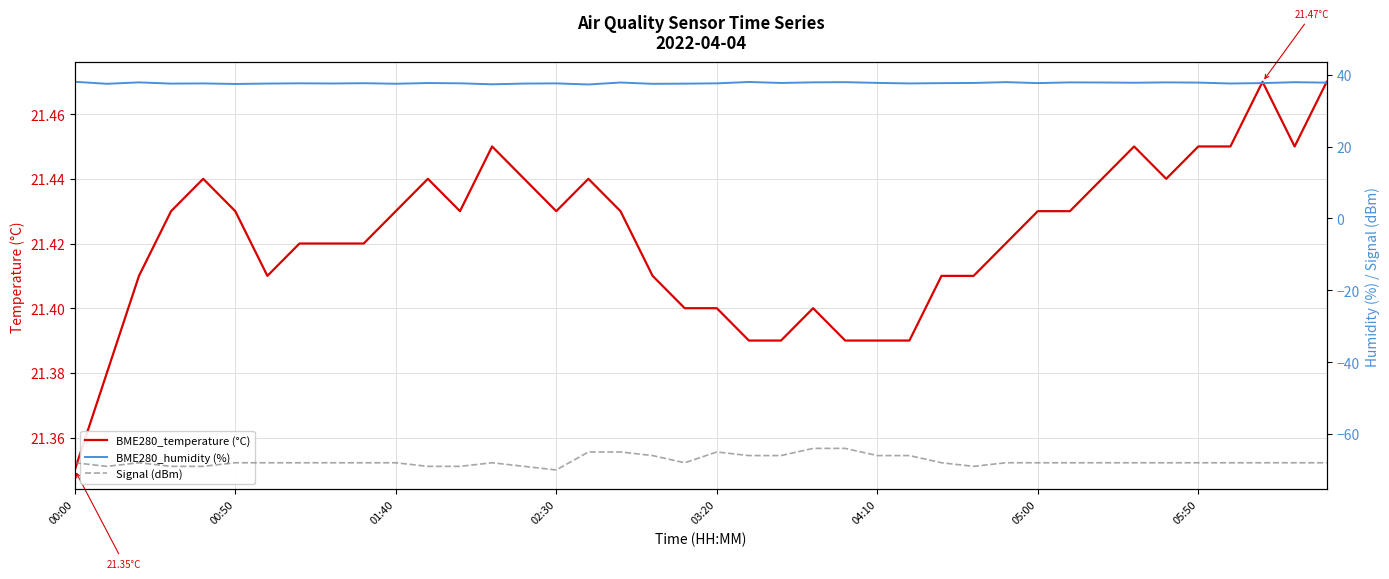

What are all the series names shown in the legend?

BME280_temperature (°C), BME280_humidity (%), Signal (dBm)